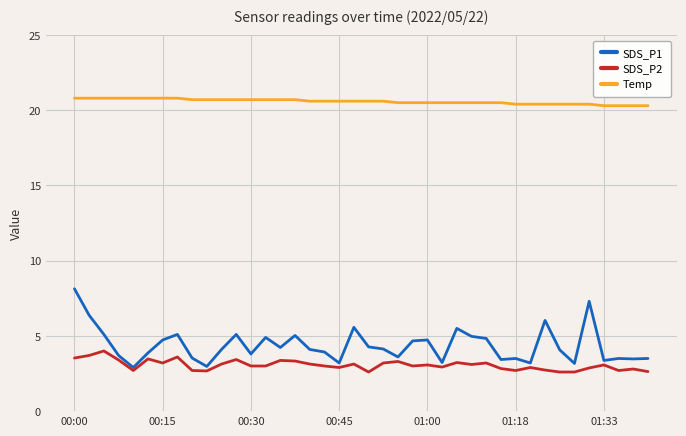

What is the difference between the maximum and minimum values in the SDS_P2 series?

1.4